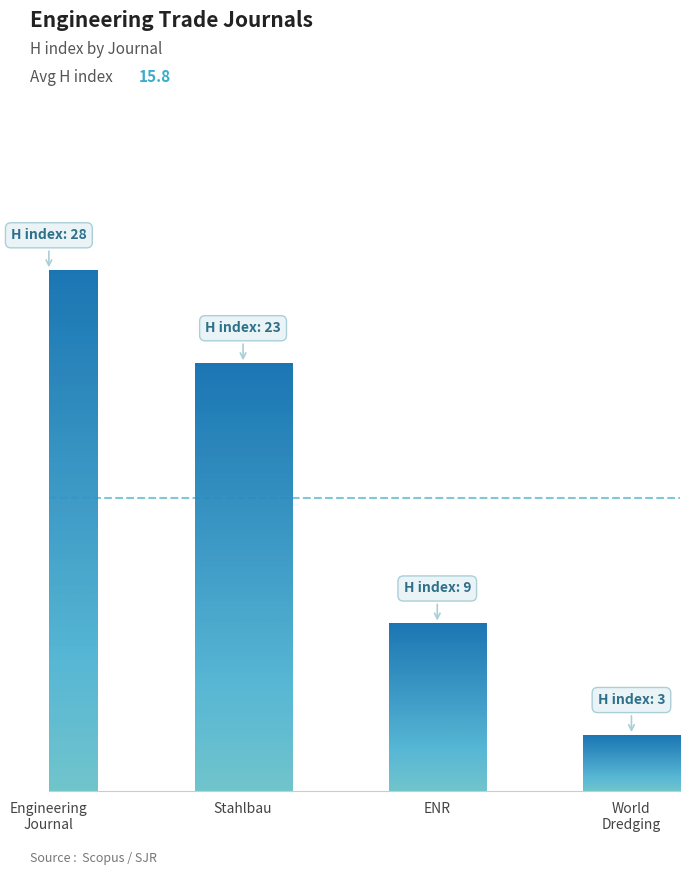

What is the label of the 3rd bar from the left?

ENR